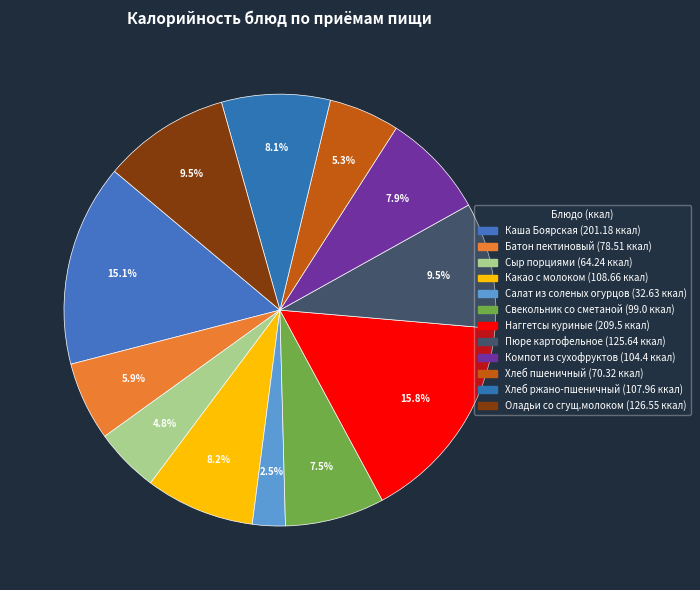

Approximately how many times larger is the value at Батон пектиновый compared to Сыр порциями?

1.2